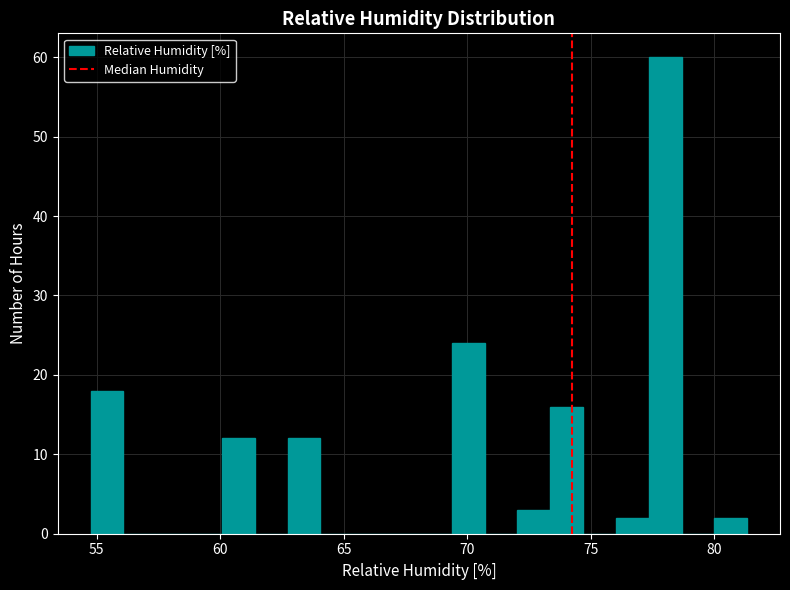

Around what value on the x-axis is the tallest bar? Give the approximate position of its centre, as read against the axis.

78.0